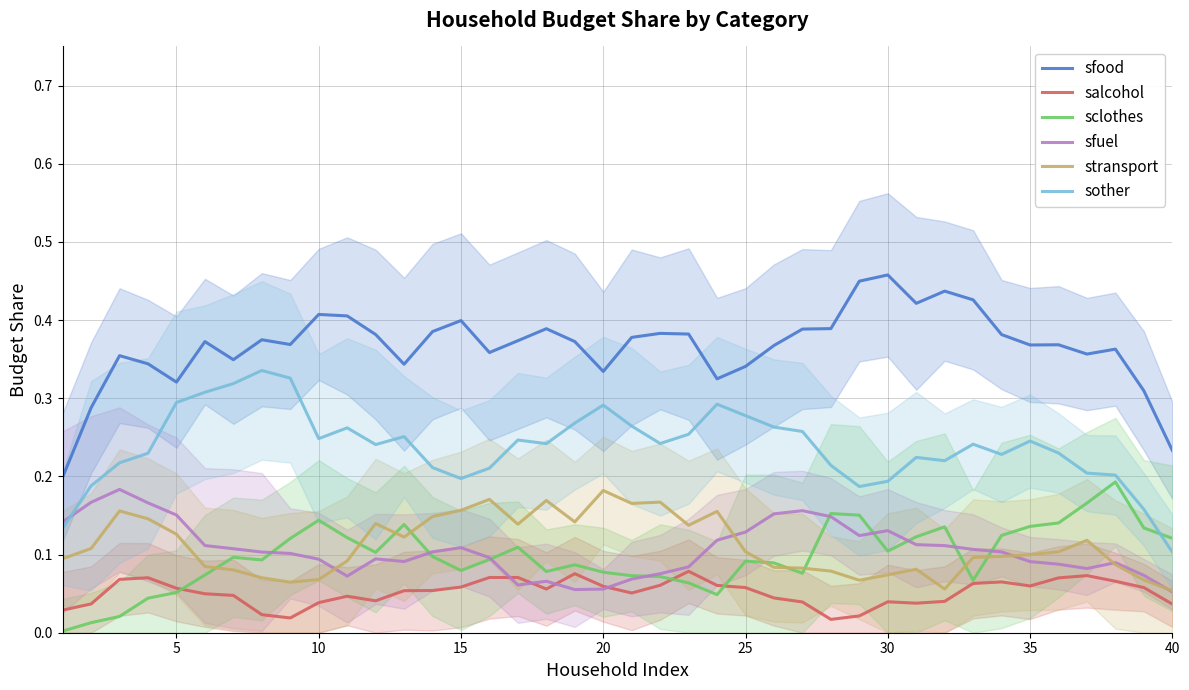

What are all the series names shown in the legend?

sfood, salcohol, sclothes, sfuel, stransport, sother